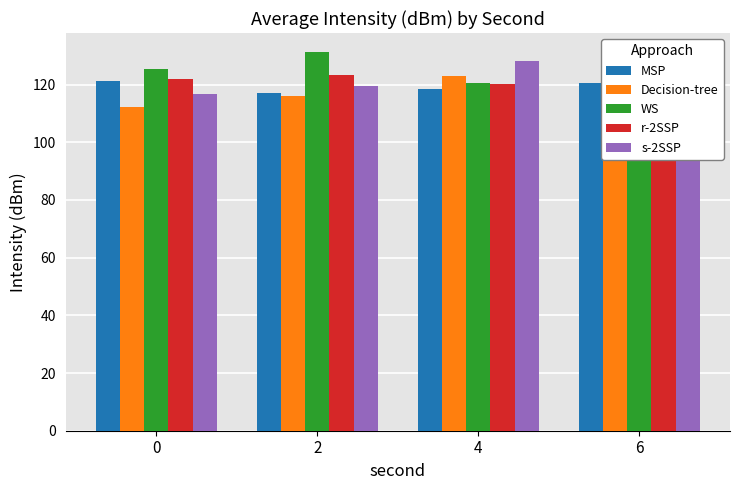

Between 0 and 4, which series saw the biggest shift?

s-2SSP